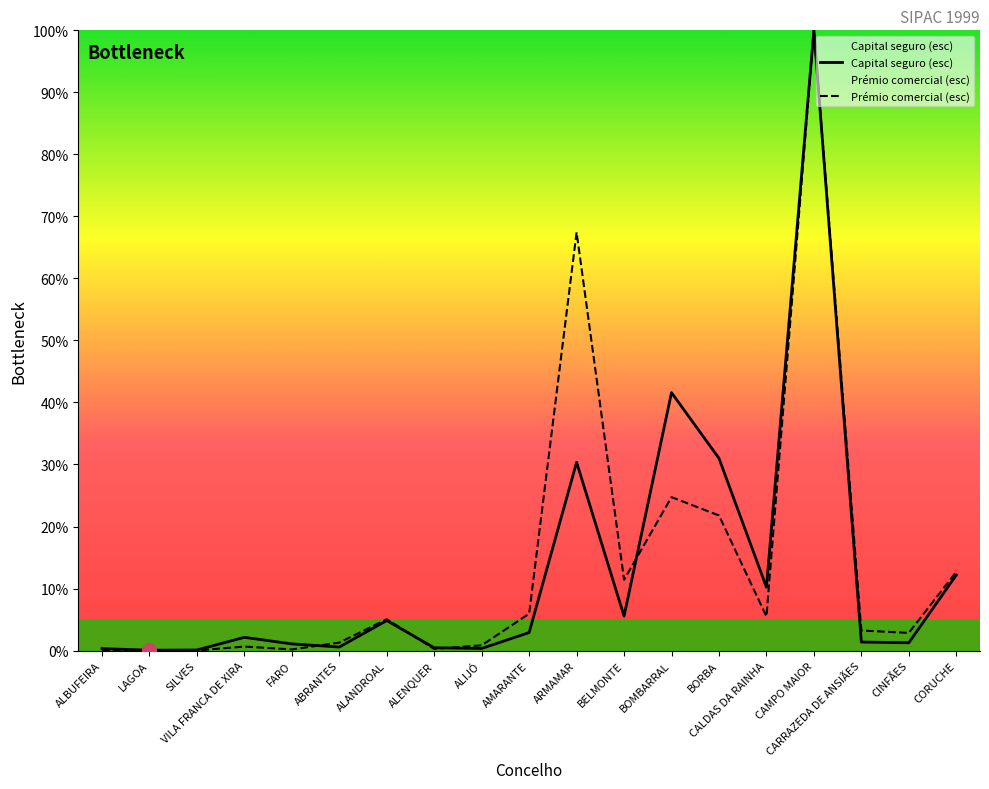

At which label does Capital seguro (esc) first exceed 2?

VILA FRANCA DE XIRA